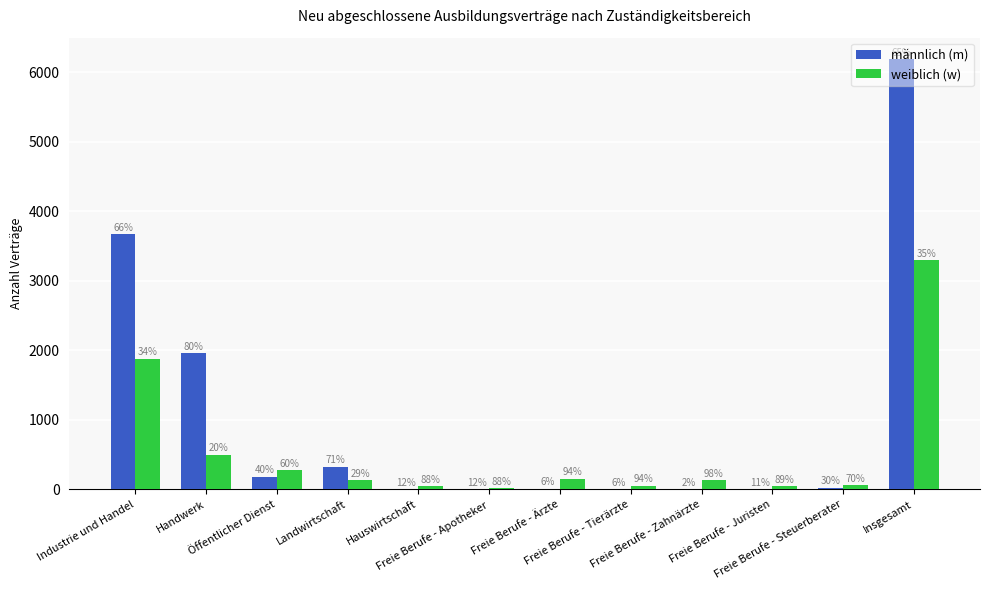

Does the chart contain stacked bars?

No